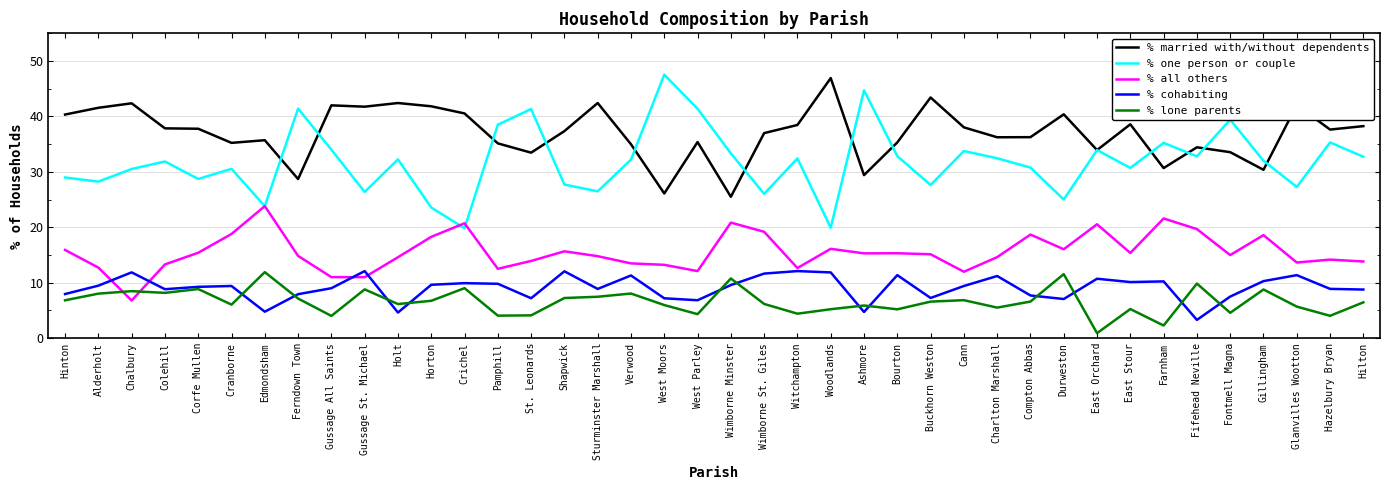

Which series ends up on top after the final intersection of % married with/without dependents and % one person or couple?

% married with/without dependents